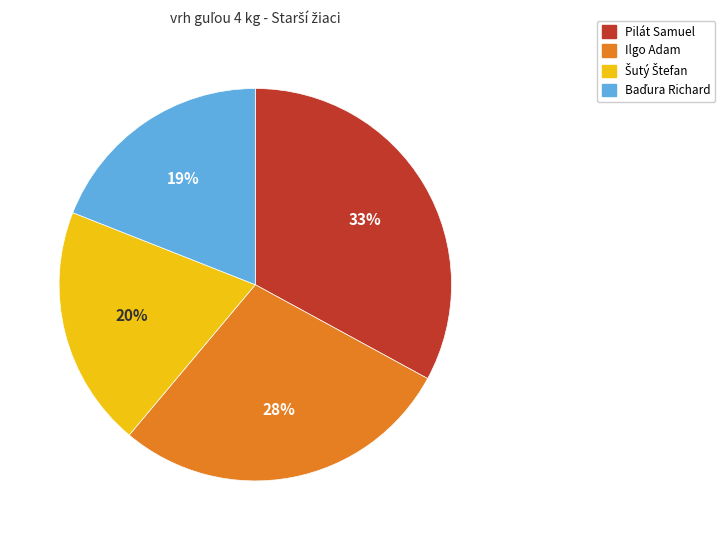

What percentage is the Ilgo Adam slice, to the nearest percent?

28%